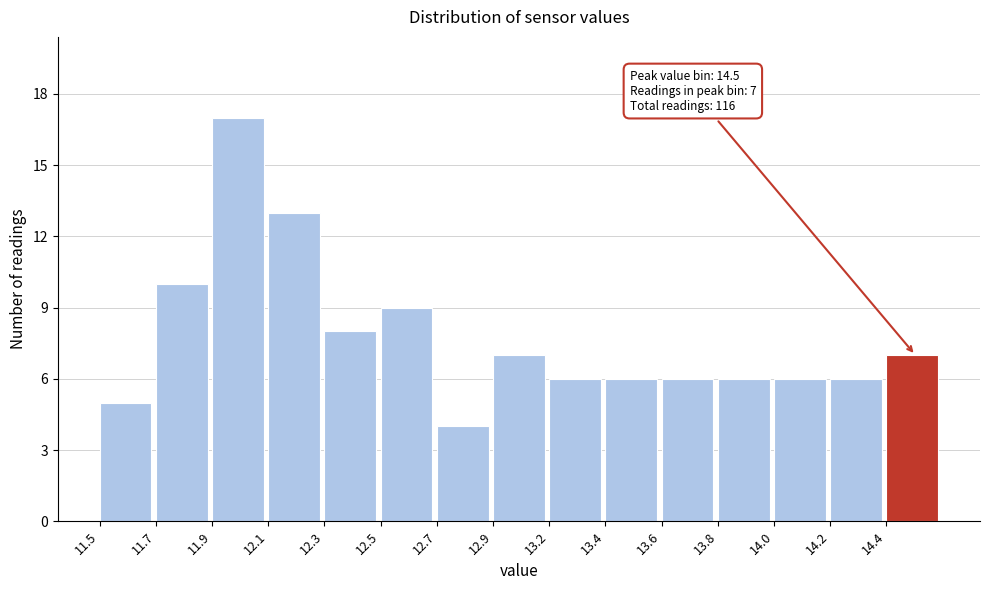

Reading right to left, extract all data points from this chart.

7	6	6	6	6	6	6	7	4	9	8	13	17	10	5